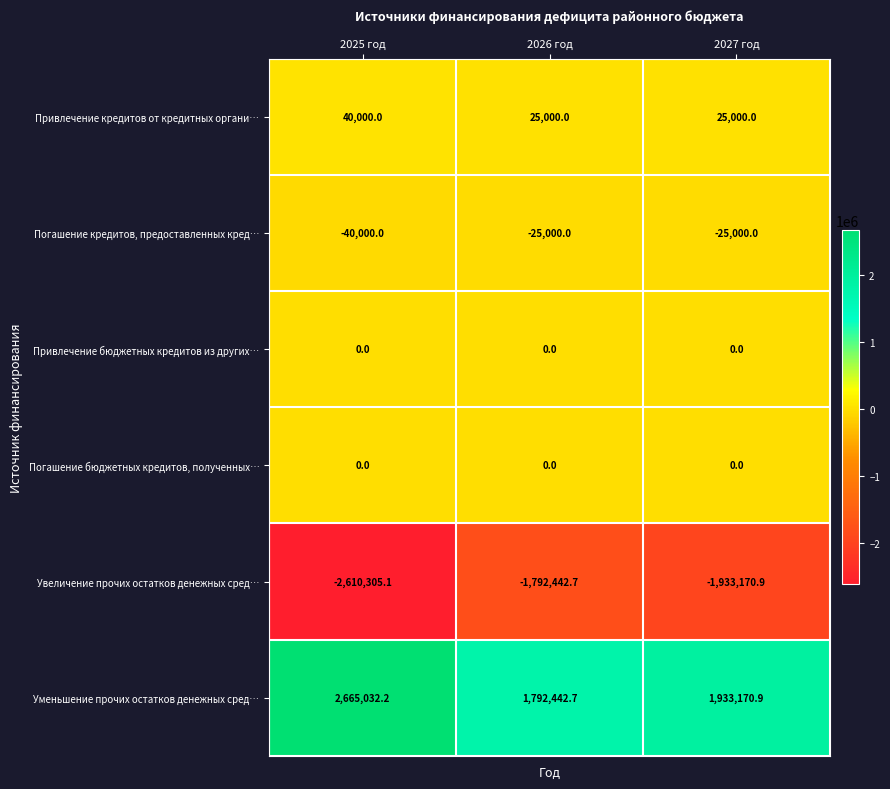

Reading left to right, transcribe all the data shown in this chart.

Привлечение кредитов от кредитных органи…: 2025 год=40000.0	2026 год=25000.0	2027 год=25000.0
Погашение кредитов, предоставленных кред…: 2025 год=-40000.0	2026 год=-25000.0	2027 год=-25000.0
Привлечение бюджетных кредитов из других…: 2025 год=0.0	2026 год=0.0	2027 год=0.0
Погашение бюджетных кредитов, полученных…: 2025 год=0.0	2026 год=0.0	2027 год=0.0
Увеличение прочих остатков денежных сред…: 2025 год=-2610305.1	2026 год=-1792442.7	2027 год=-1933170.9
Уменьшение прочих остатков денежных сред…: 2025 год=2665032.2	2026 год=1792442.7	2027 год=1933170.9